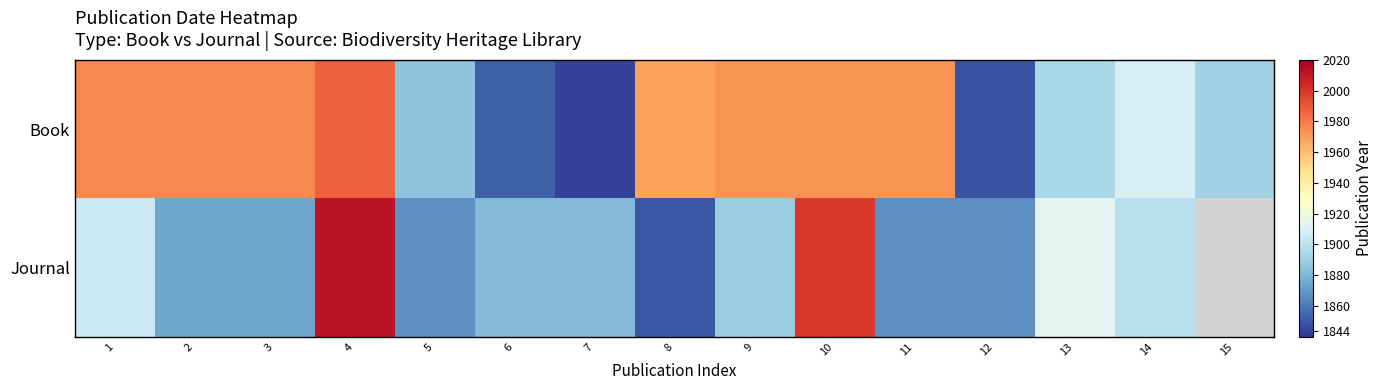

What is the maximum value shown in the chart?

2012.0